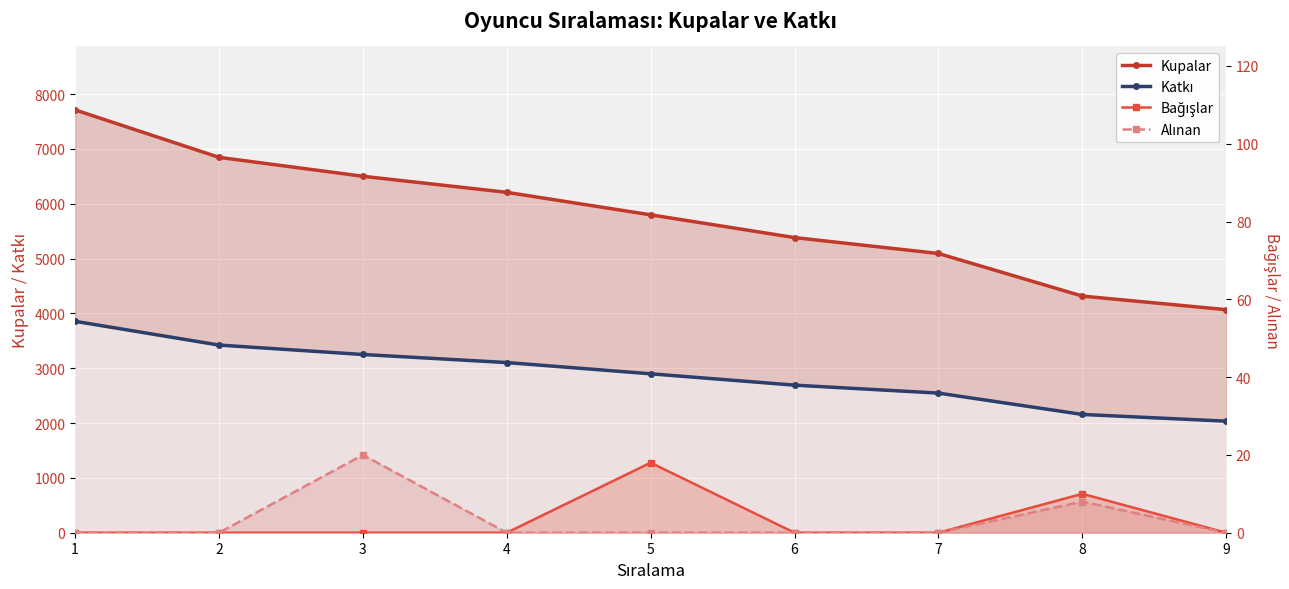

Between 4 and 9, which is larger?

4